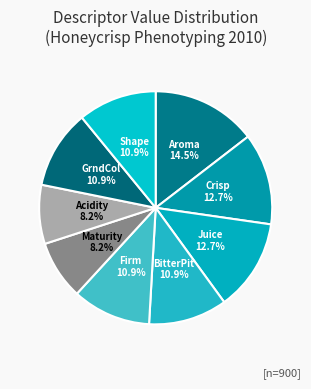

Which category has the biggest portion of the pie?

Aroma